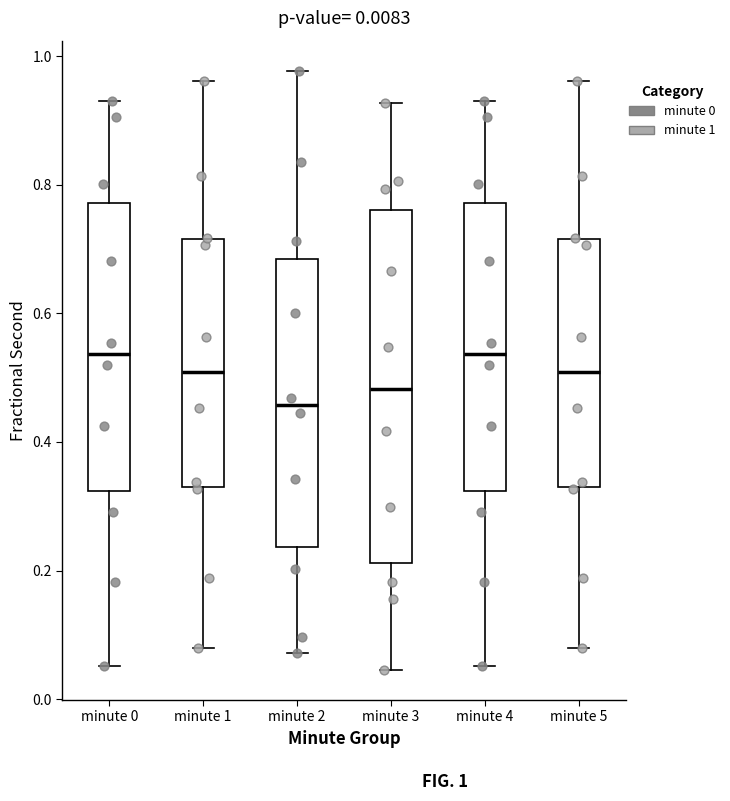

Comparing the boxes themselves (not the whiskers), which one is the tallest?

minute 3